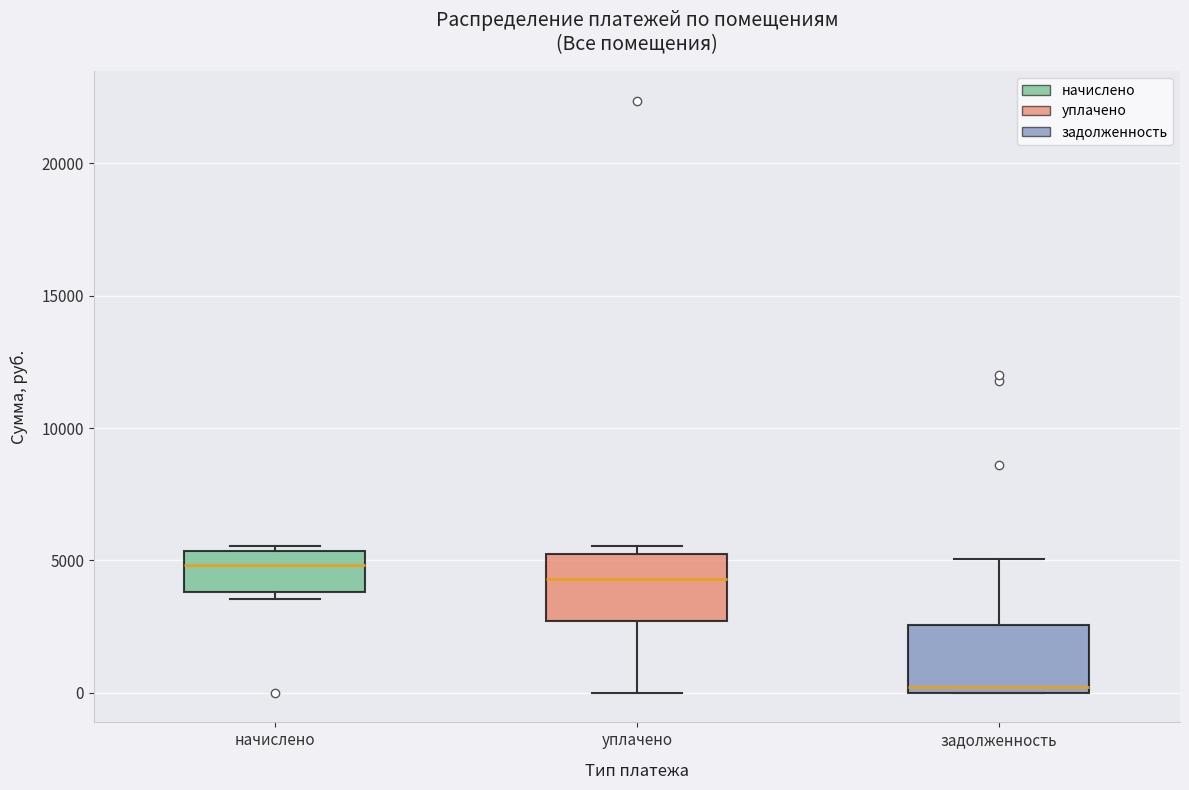

Reading left to right, transcribe this box plot: for each box, give where its median line is, the range the box spans, and where its two whiskers end, as read against the y-axis. The values are not printed on the chart, so give them approximately, as read against the axis.

начислено: median 5000, box 4000 to 5500, whiskers 3500 to 5500 (just above the box's upper edge)
уплачено: median 4500, box 2500 to 5000, whiskers 0 to 5500
задолженность: median 0 (just above the box's lower edge), box 0 to 2500, whiskers 0 to 5000